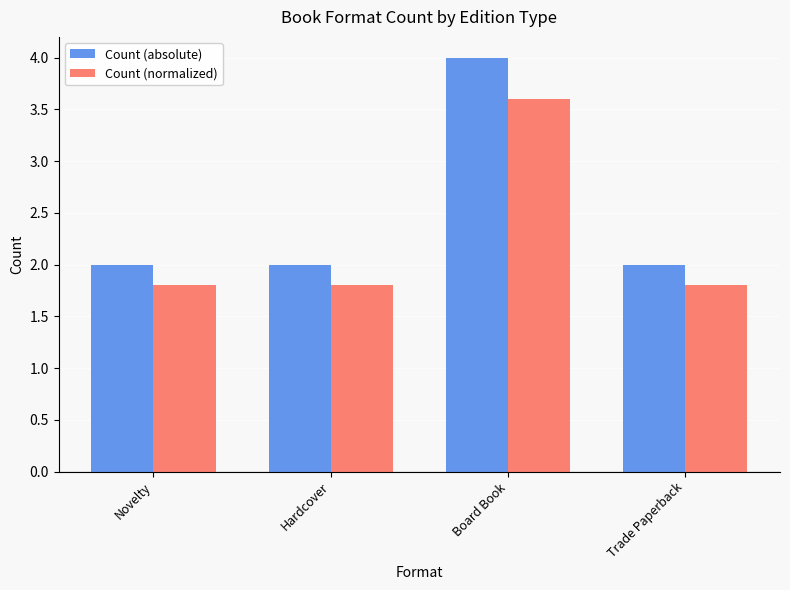

List the series in order of their overall mean, highest first.

Count (absolute), Count (normalized)